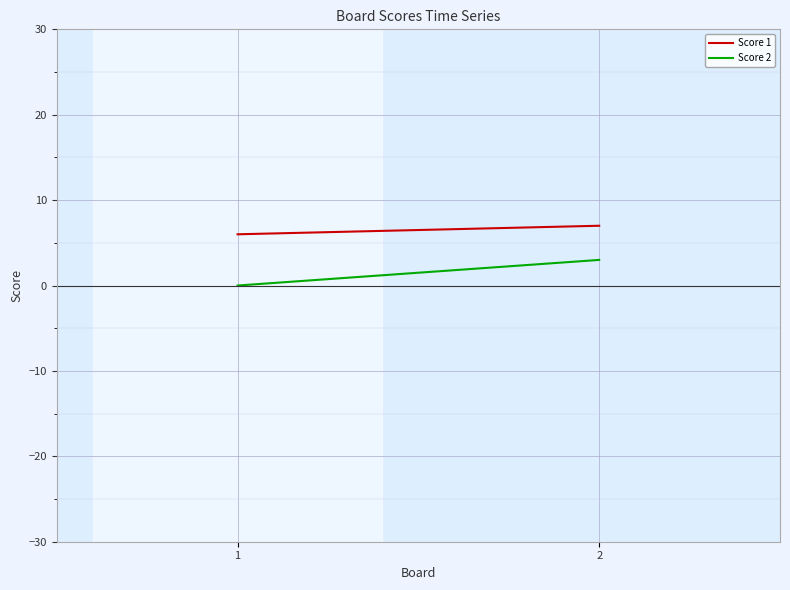

What is the average value of the Score 1 series?

6